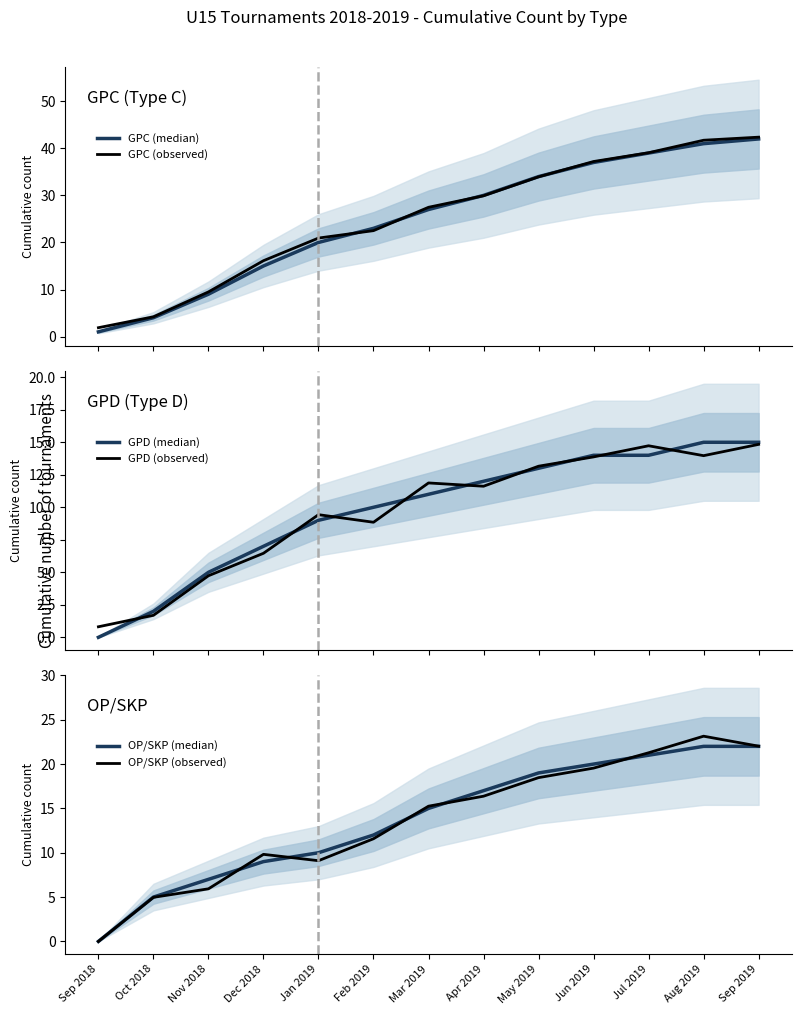

Which series changed the most between Nov 2018 and Dec 2018?

GPC (observed)